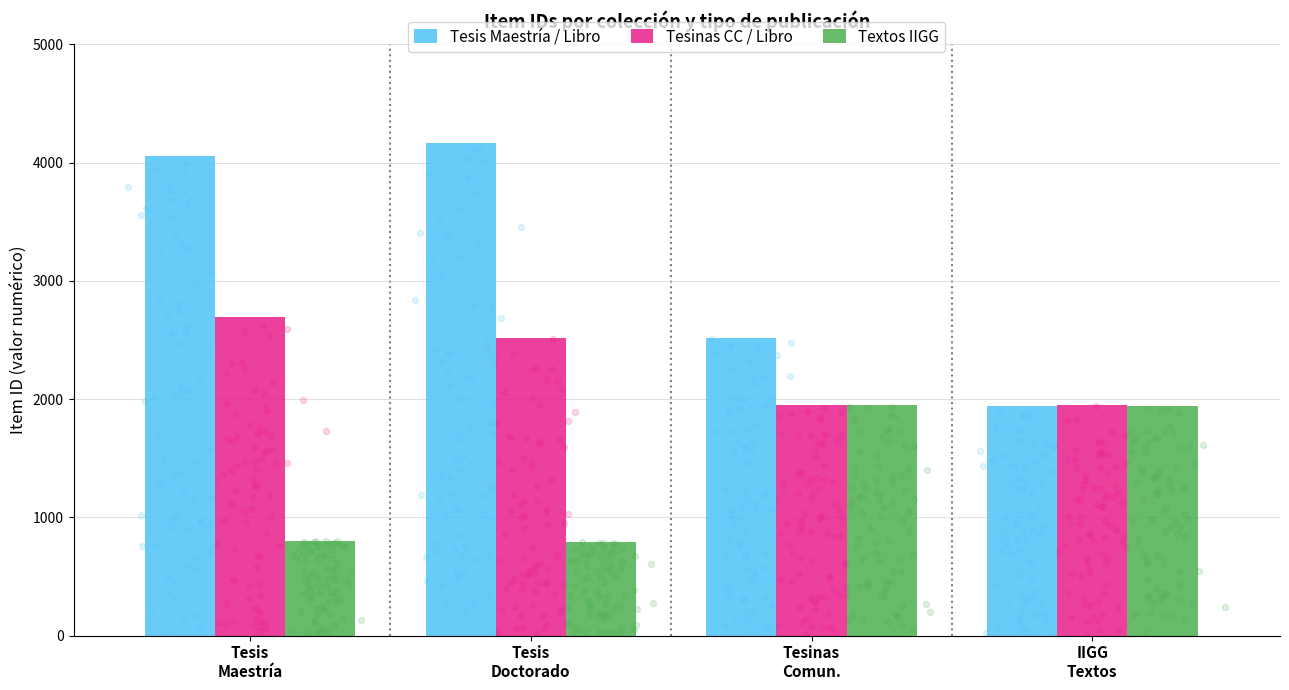

What are all the series names shown in the legend?

Tesis Maestría / Libro, Tesinas CC / Libro, Textos IIGG